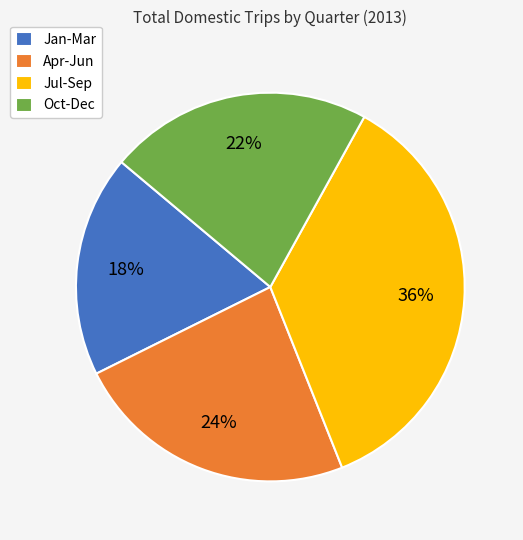

Count the number of slices in the pie.

4